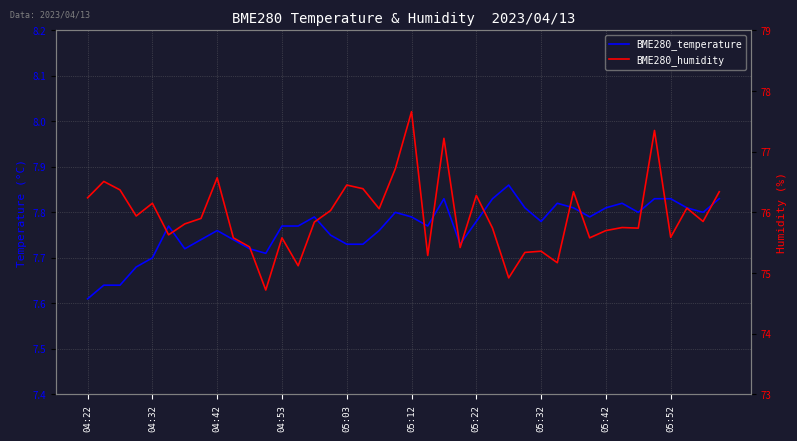

List the series in order of their overall mean, highest first.

BME280_humidity, BME280_temperature